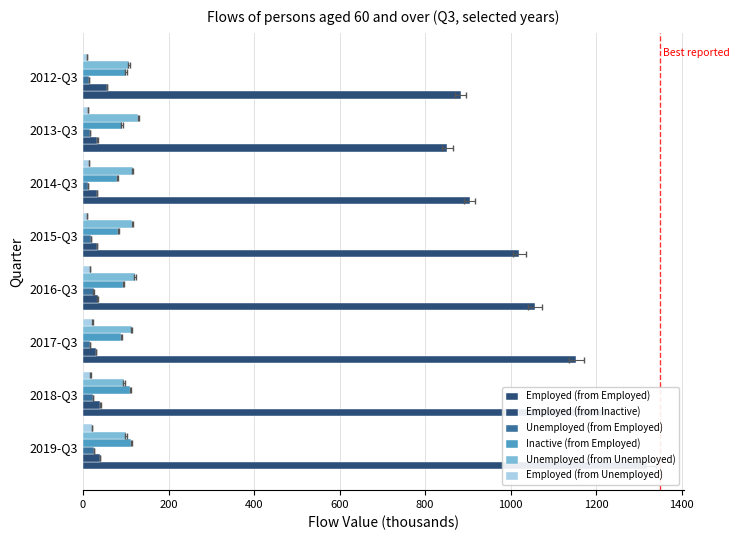

Is the value of Unemployed (from Employed) at 2019-Q3 greater than the value of Employed (from Inactive) at 2015-Q3?

No